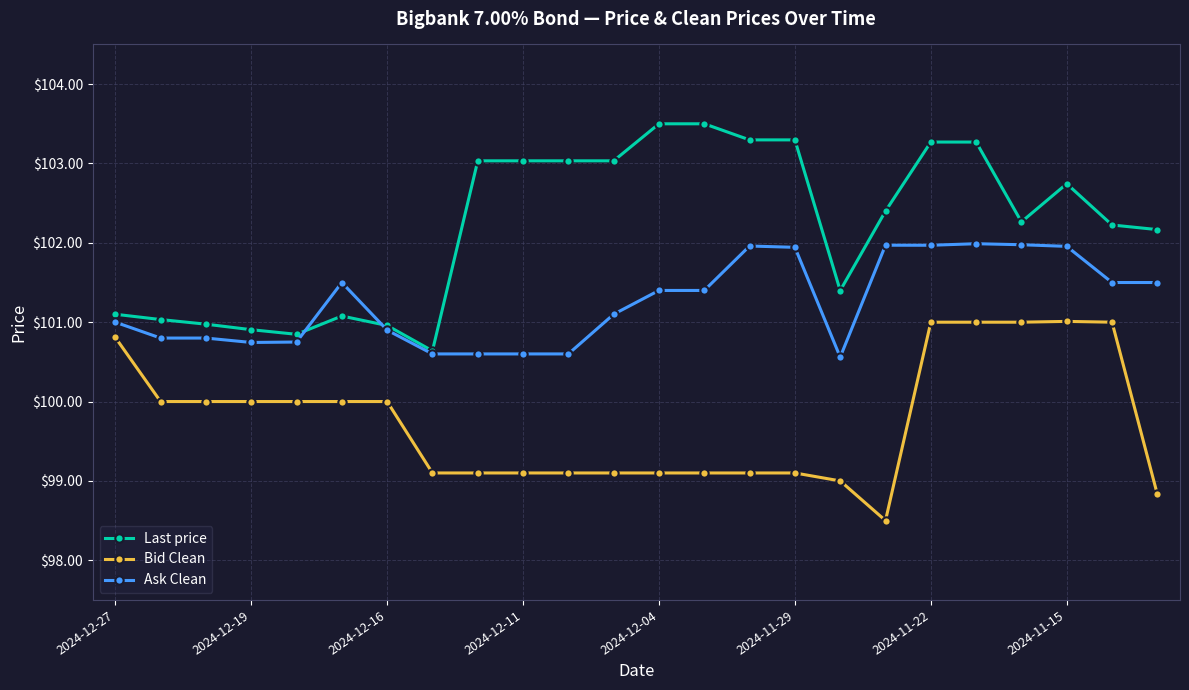

What is the lowest value of the Ask Clean series?

100.6